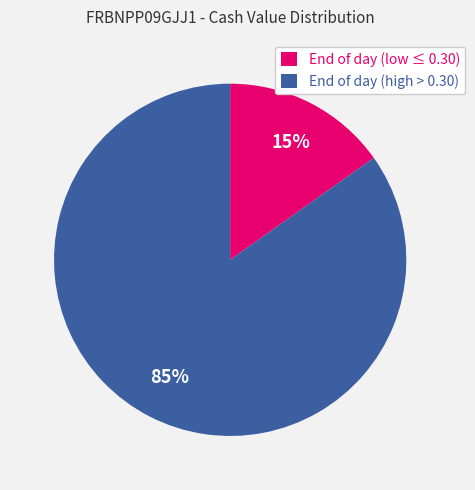

Count the number of slices in the pie.

2